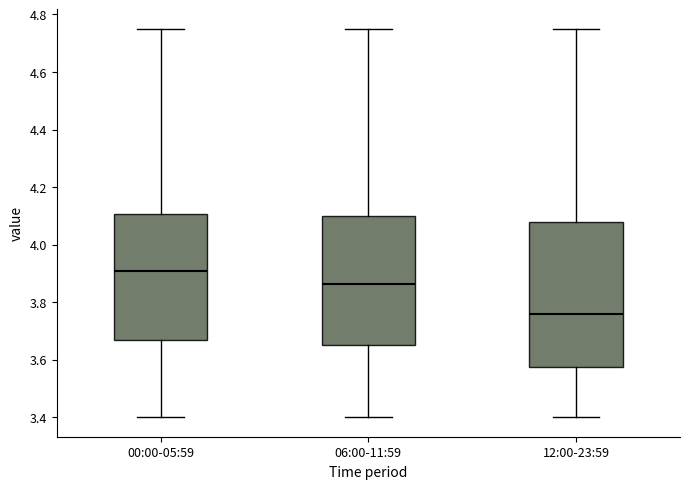

Comparing the boxes themselves (not the whiskers), which one is the tallest?

12:00-23:59